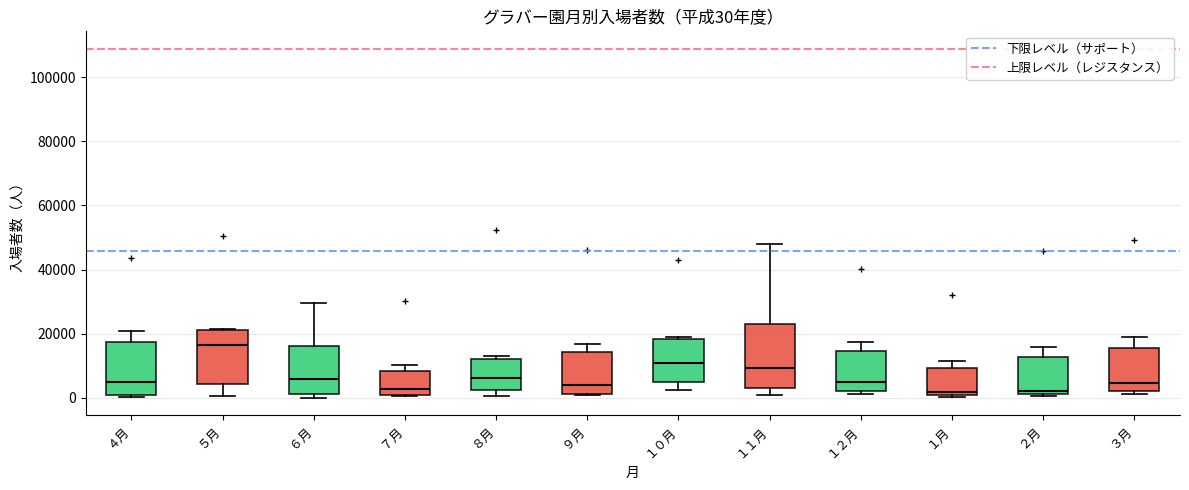

Which box has the highest median line?

５月